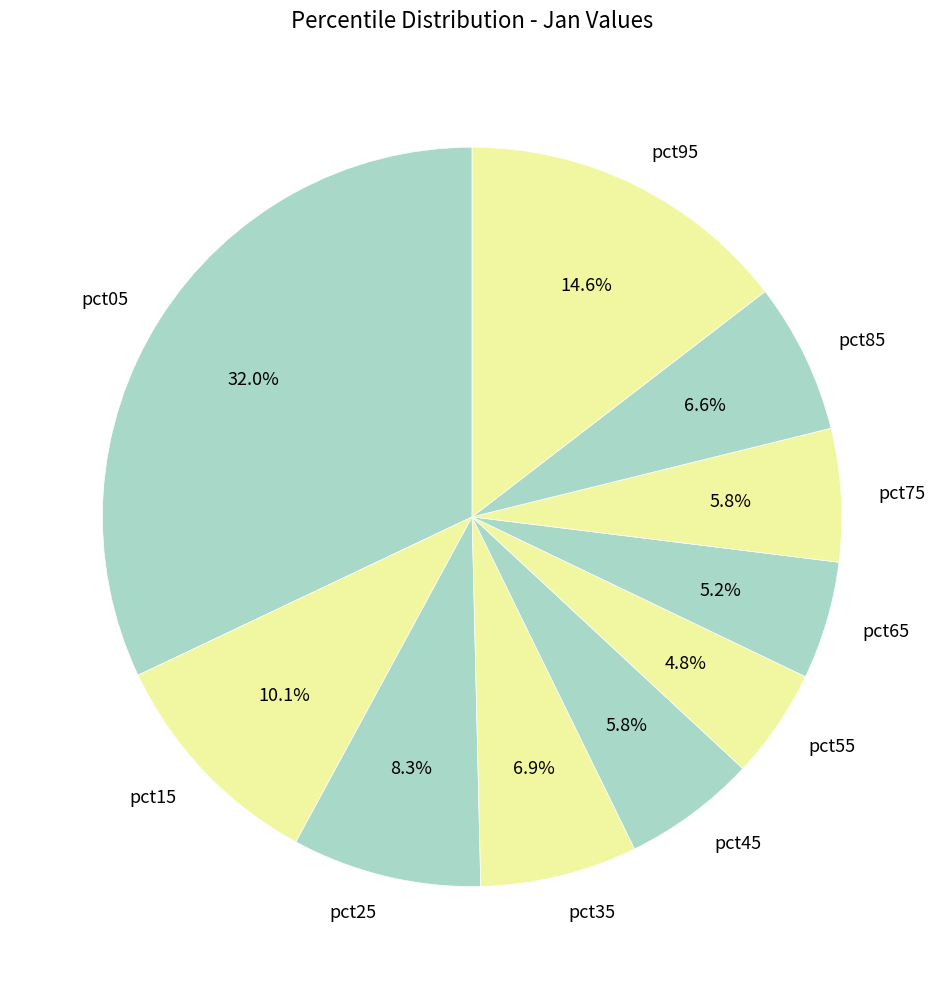

Do pct65 and pct85 together represent more than half of the pie?

No